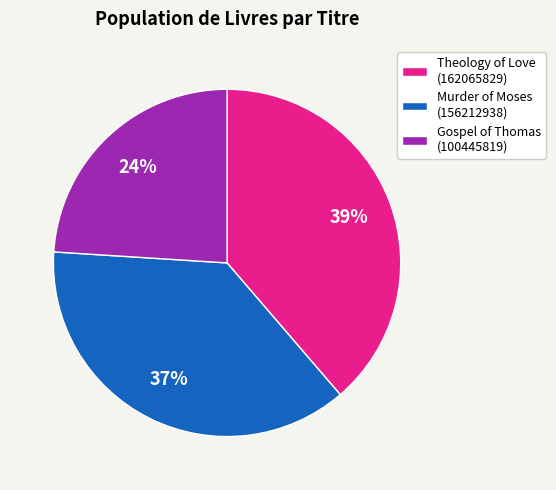

Do Theology of Love (162065829) and Murder of Moses (156212938) together represent more than half of the pie?

Yes